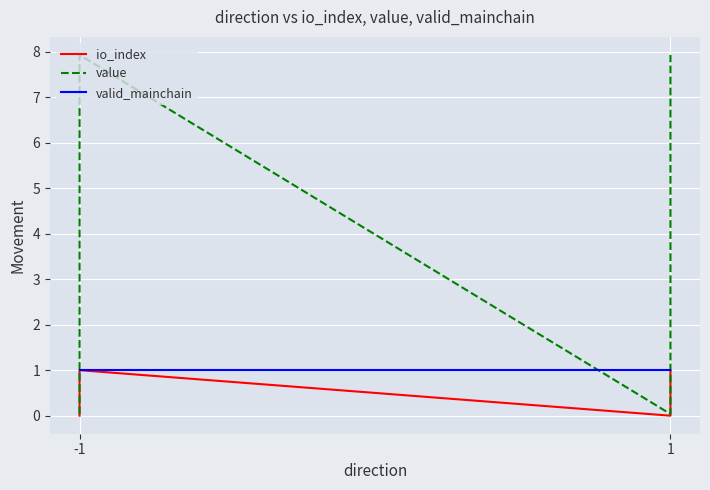

Reading left to right, transcribe all the data shown in this chart.

io_index: 0.0	1.0	0.0	1.0
value: 0.0	7.9	0.0	7.9
valid_mainchain: 1.0	1.0	1.0	1.0